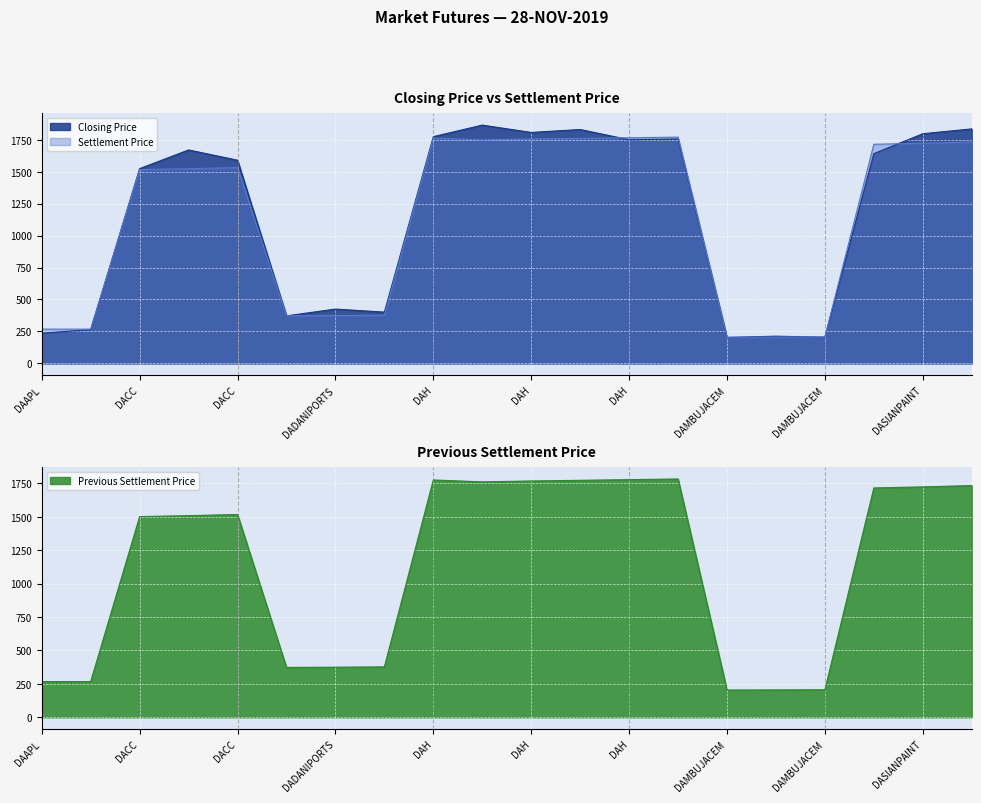

Is it true that Settlement Price equals 1164.3 at DAH?

False